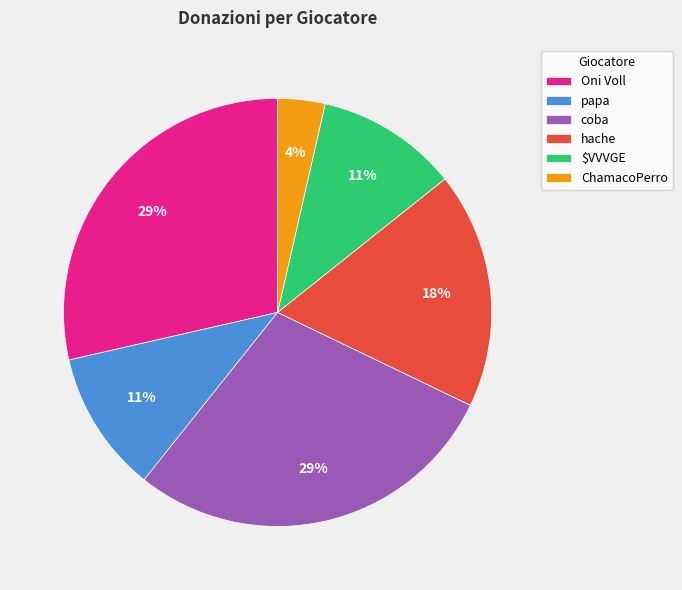

Which slice is the smallest?

ChamacoPerro